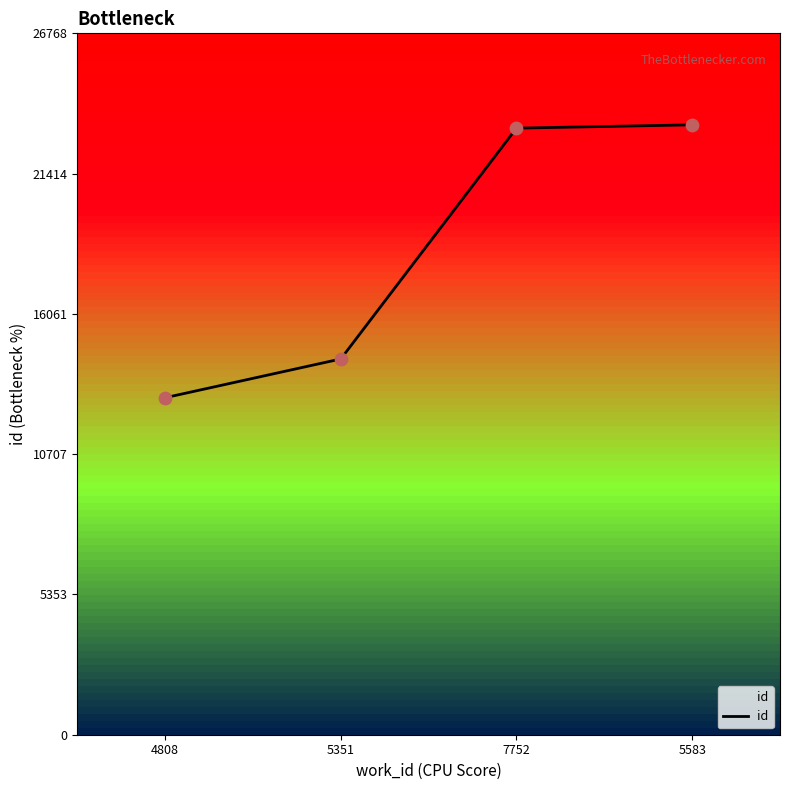

Between 5583 and 5351, which is larger?

5583